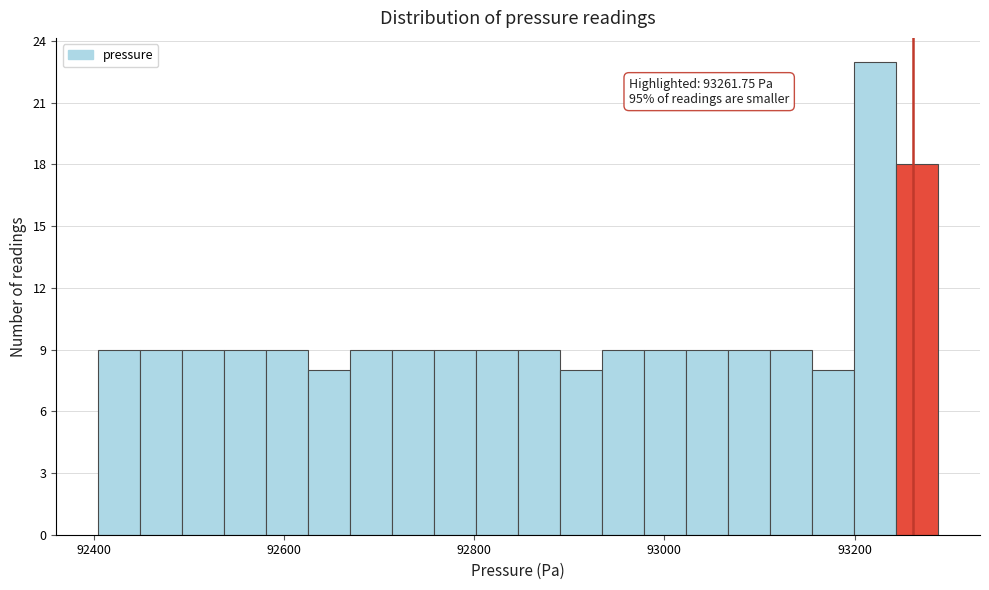

Around what value on the x-axis is the tallest bar? Give the approximate position of its centre, as read against the axis.

93220